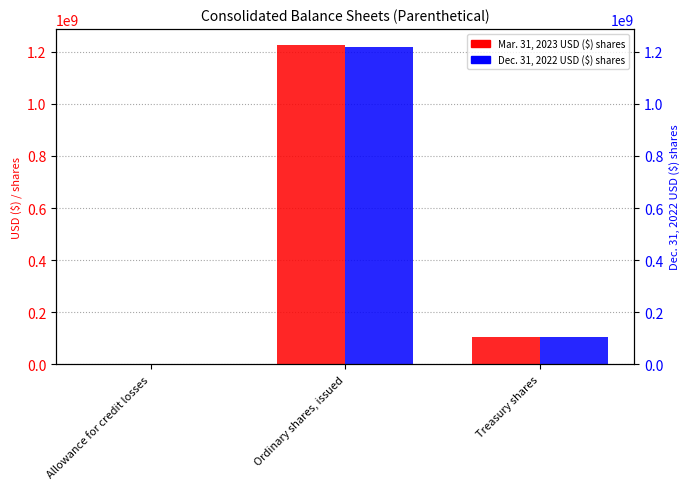

At which category does the chart reach its minimum across all series?

Allowance for credit losses